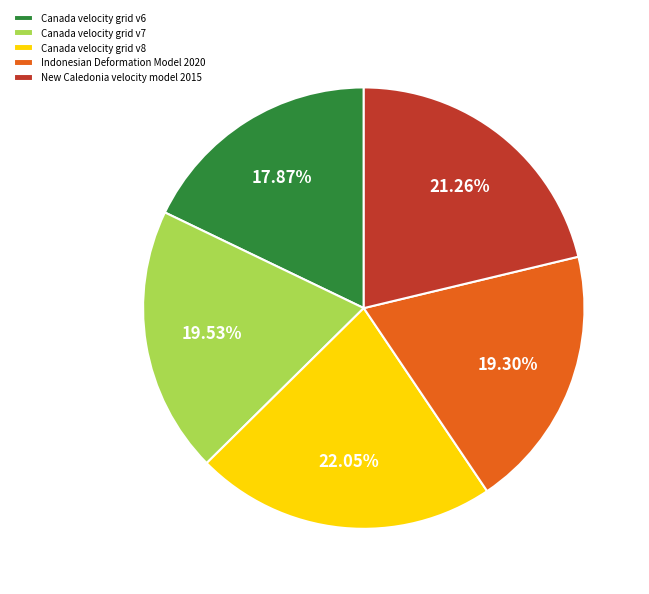

To the nearest percent, what is the combined percentage of Canada velocity grid v7 and Canada velocity grid v8?

42%